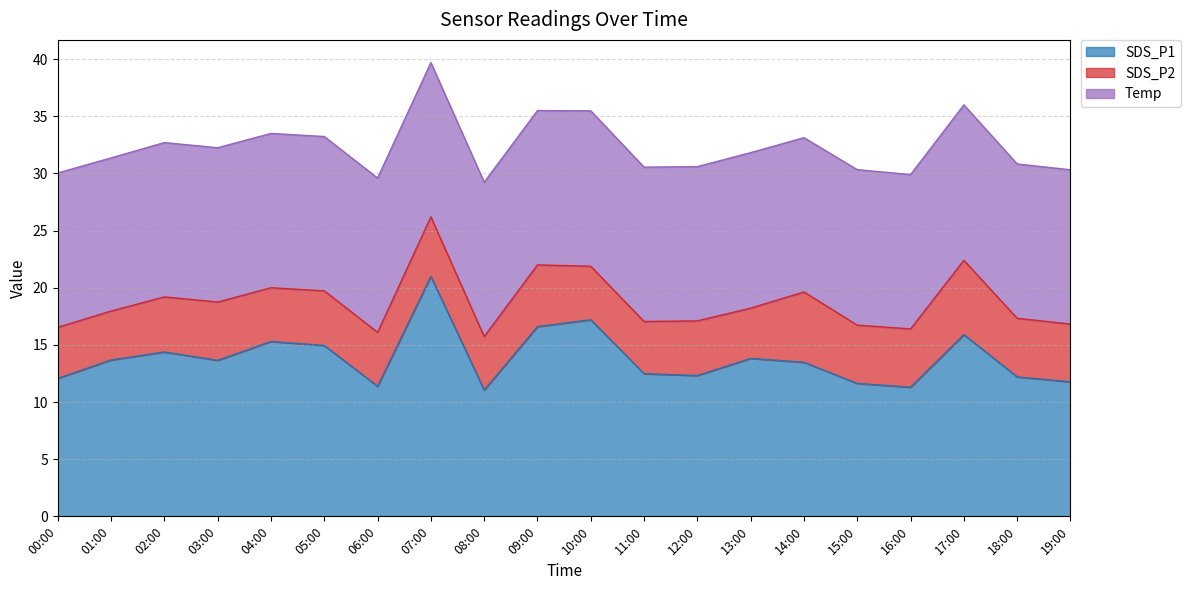

The SDS_P2 series shows 2.1 at 09:00. True or false?

False